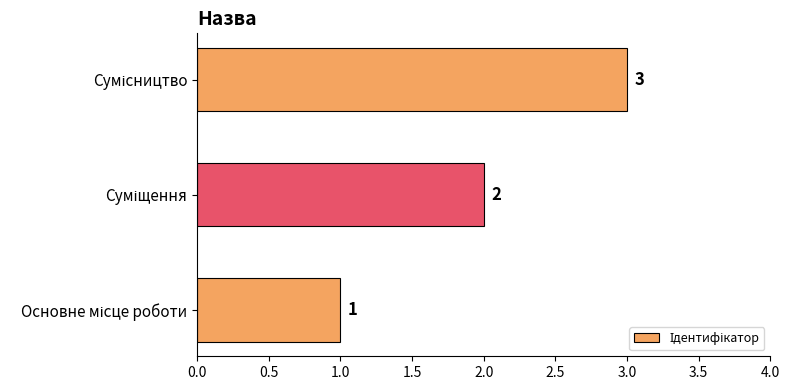

What is the sum of all values?

6